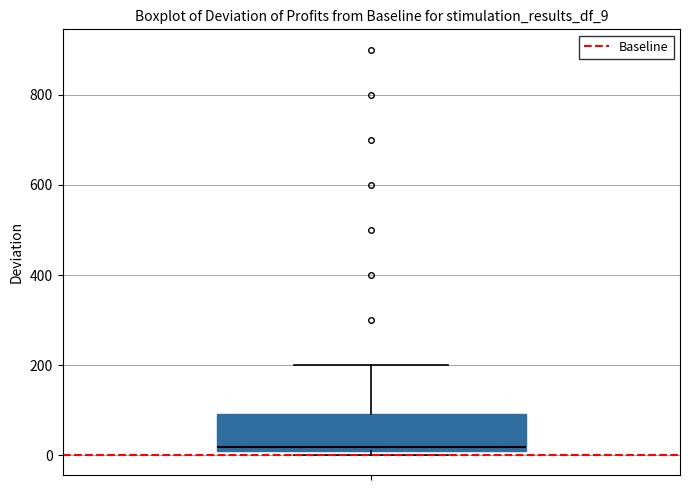

Read this box plot against the y-axis: the position of the median line, the range covered by the box, and the ends of both whiskers. The values are not printed on the chart, so give them approximately, as read against the axis.

median 20, box 0 to 100, whiskers 0 (just below the box's lower edge) to 200